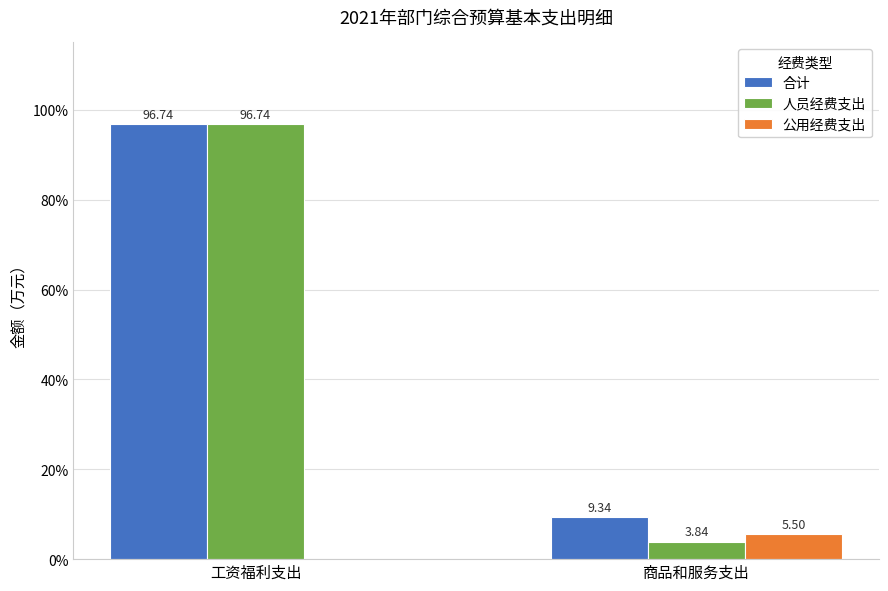

Count the number of data series in this chart.

3